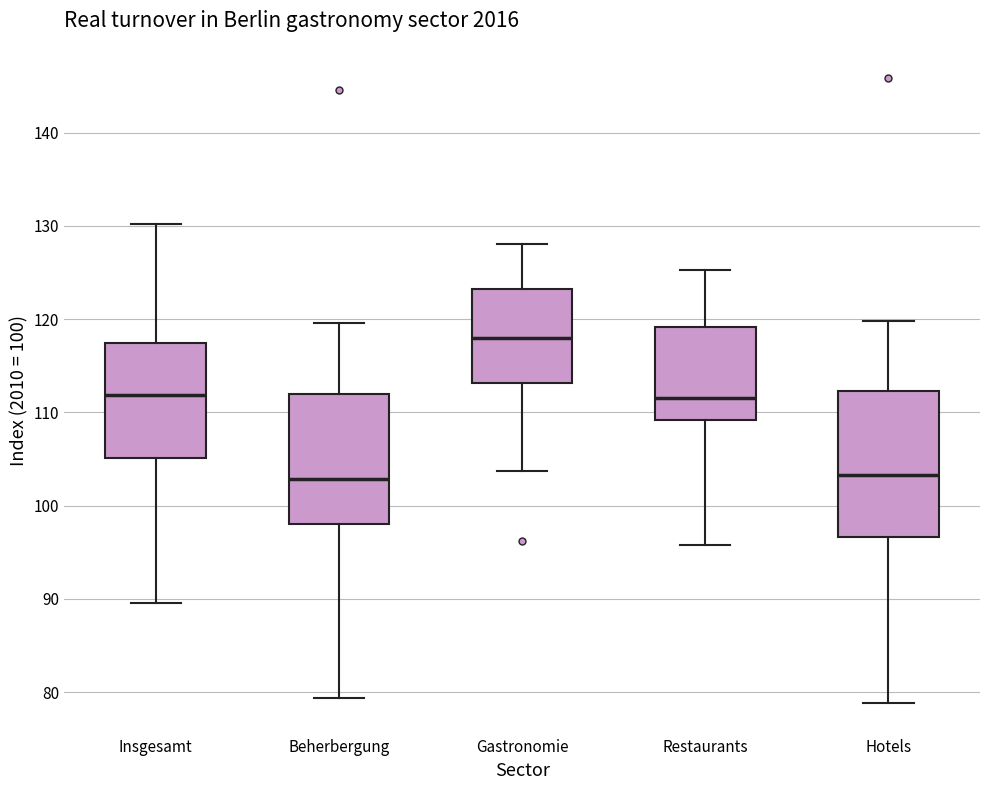

Reading left to right, read every box against the y-axis: the position of its median line, the range the box covers, and the ends of its whiskers. The values are not printed on the chart, so give them approximately, as read against the axis.

Insgesamt: median 112, box 105 to 117, whiskers 90 to 130
Beherbergung: median 103, box 98 to 112, whiskers 79 to 120
Gastronomie: median 118, box 113 to 123, whiskers 104 to 128
Restaurants: median 112, box 109 to 119, whiskers 96 to 125
Hotels: median 103, box 97 to 112, whiskers 79 to 120